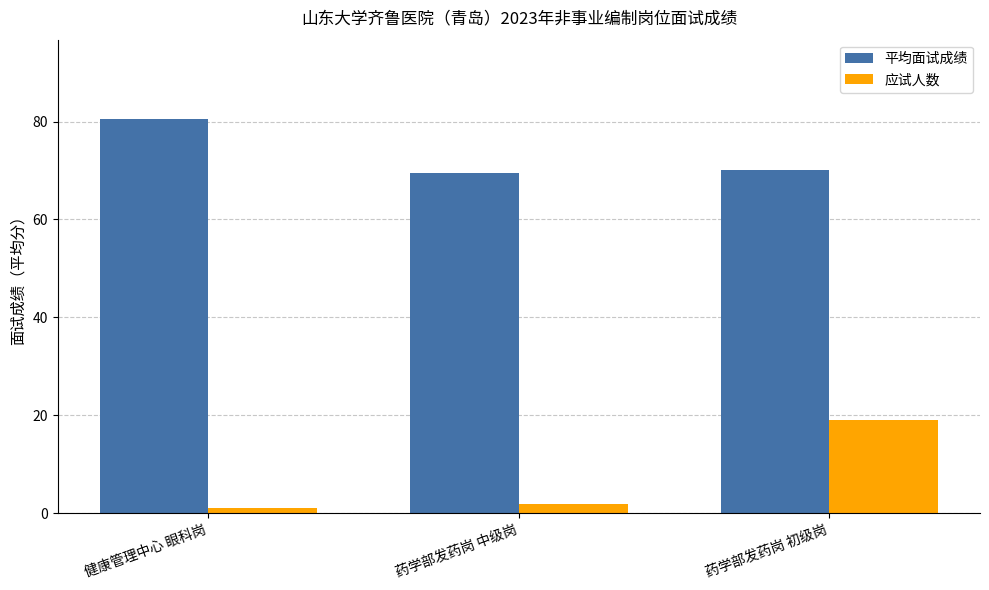

The value of 平均面试成绩 at 药学部发药岗 中级岗 is 69.4. True or false?

True